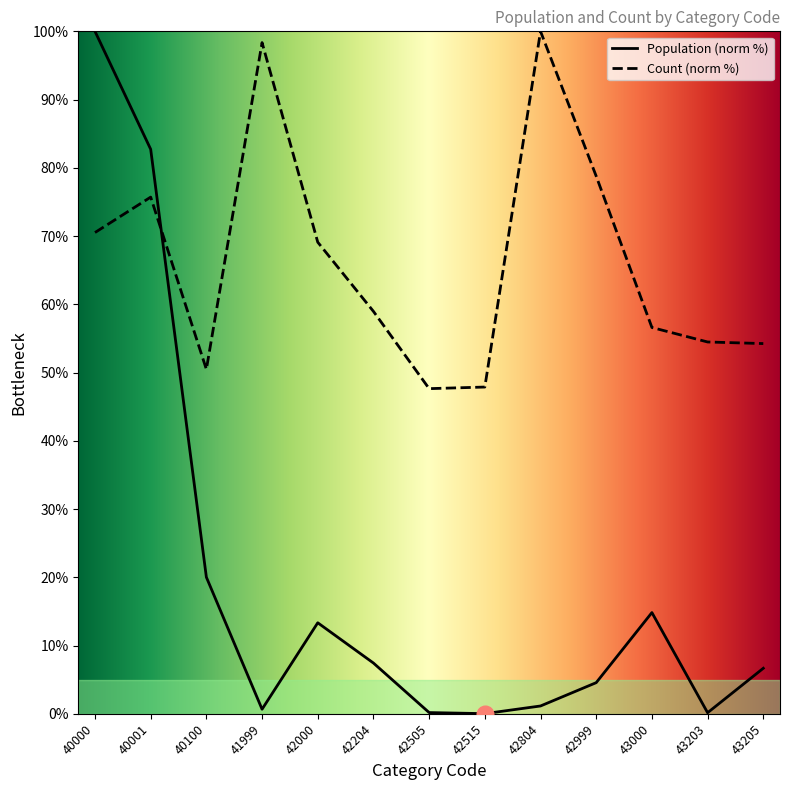

Between 42505 and 43205, which series saw the biggest shift?

Count (norm %)